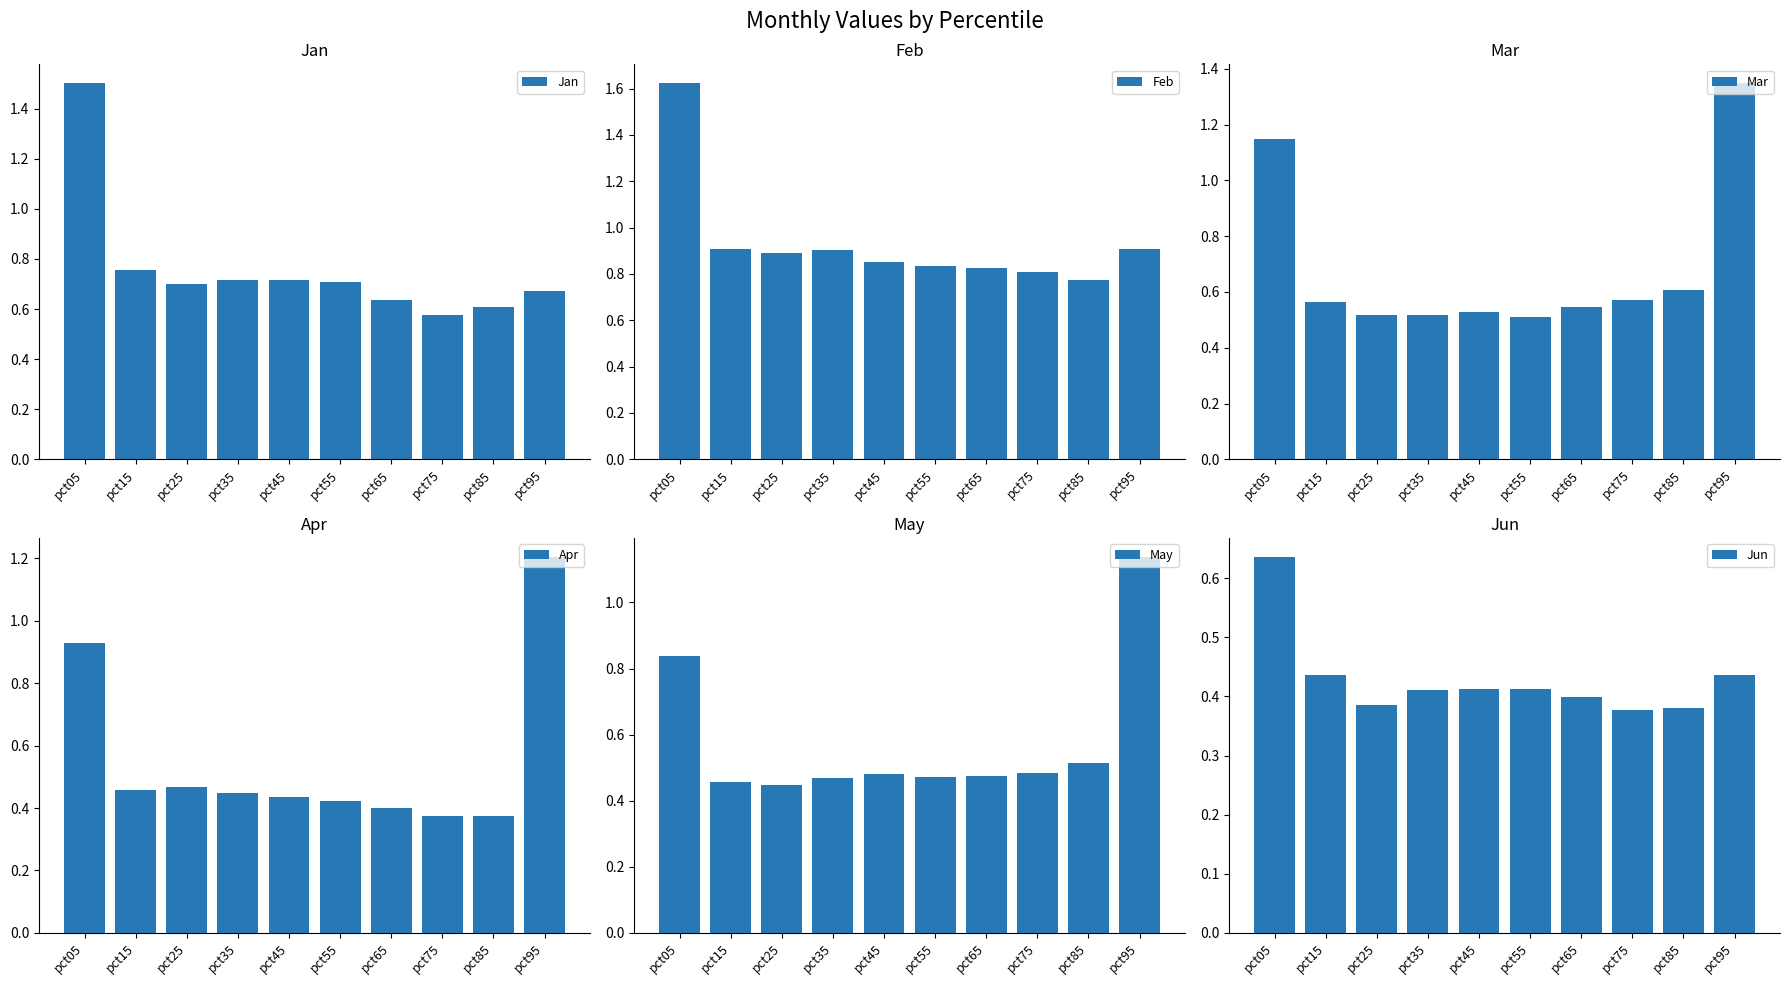

What is the value of the Feb bar at the 7th from the left?

0.8